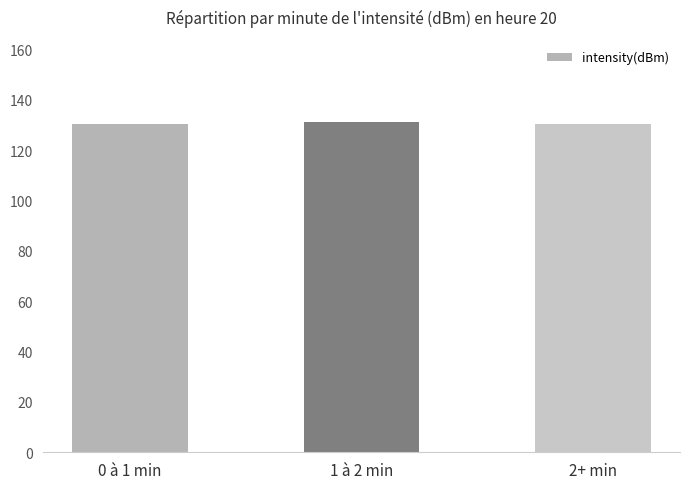

What is the value of the 1st bar from the left?

130.2